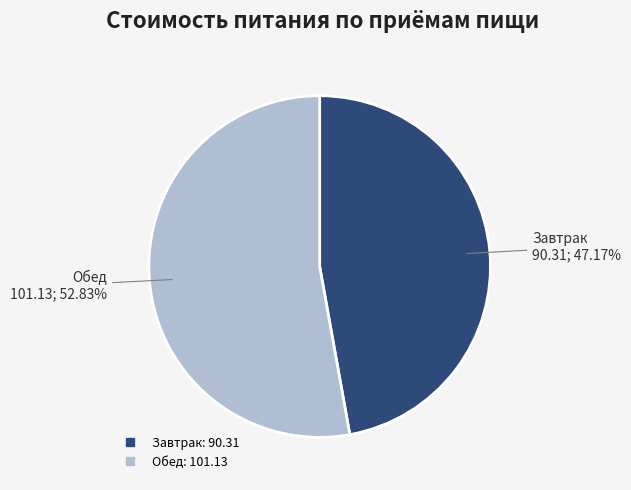

What percentage is the Обед slice, to the nearest percent?

53%